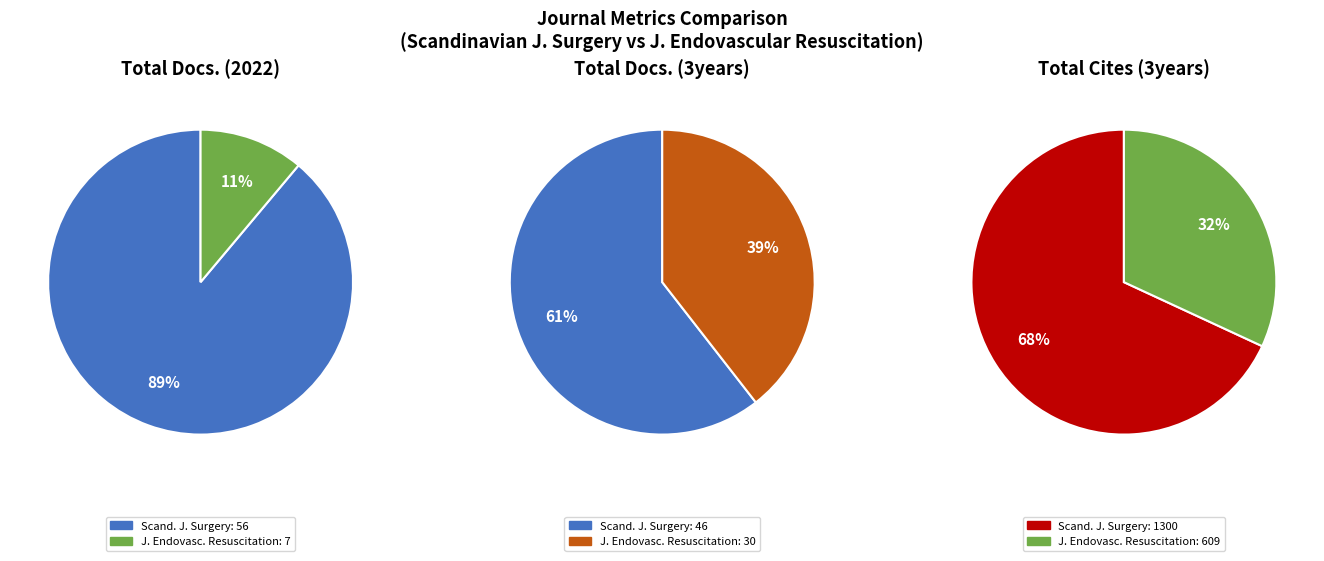

Does Journal of Endovascular Resuscitation represent more than half of the total?

No